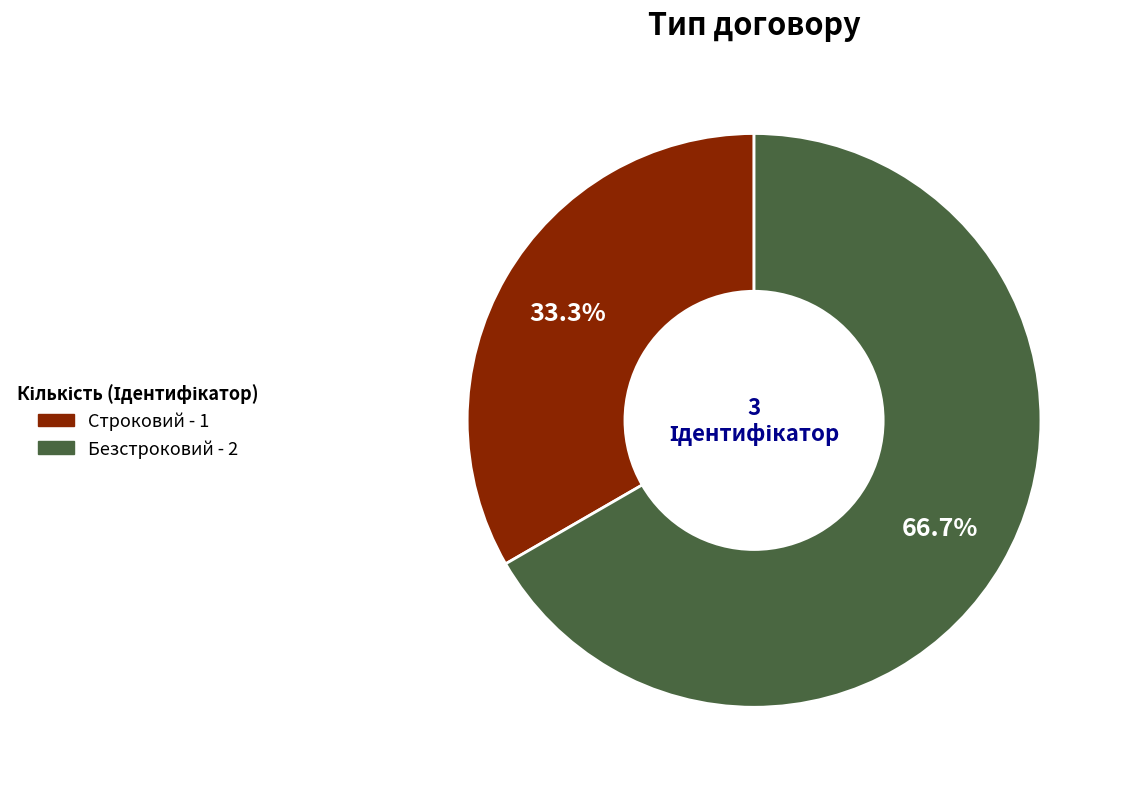

True or false: Безстроковий accounts for 57% of the total.

False